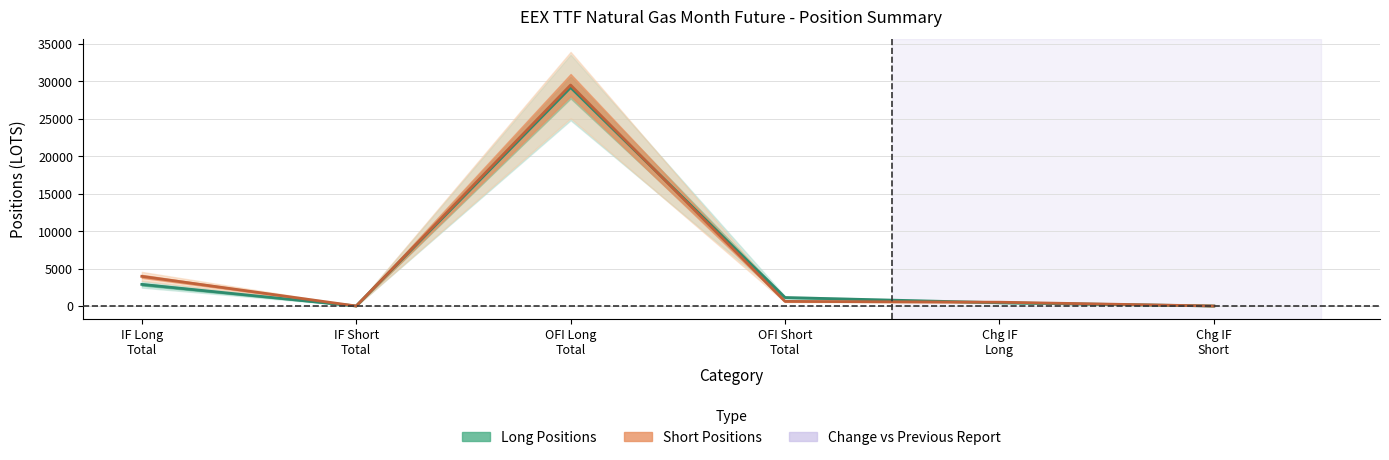

At which label does Short Total first exceed 618?

IF Long
Total